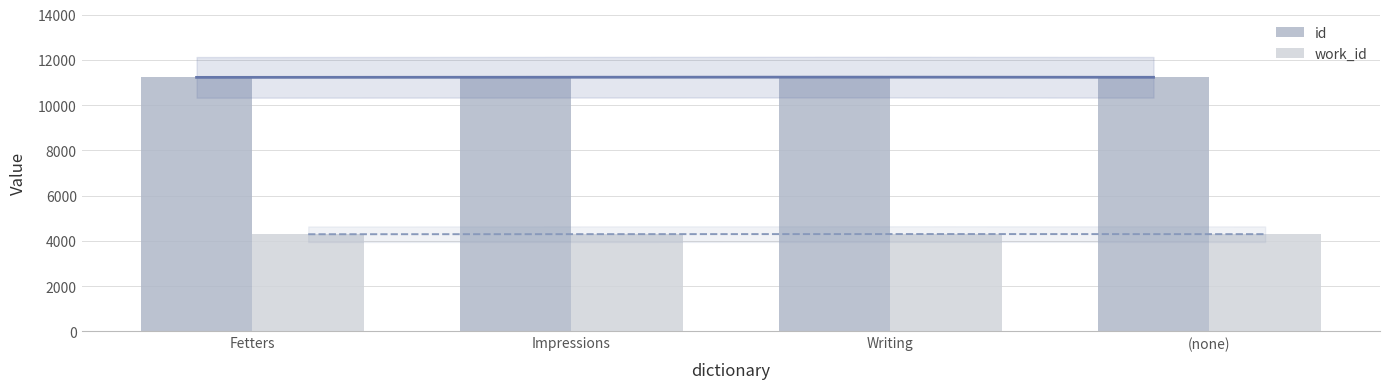

How many bars are there in each group?

2